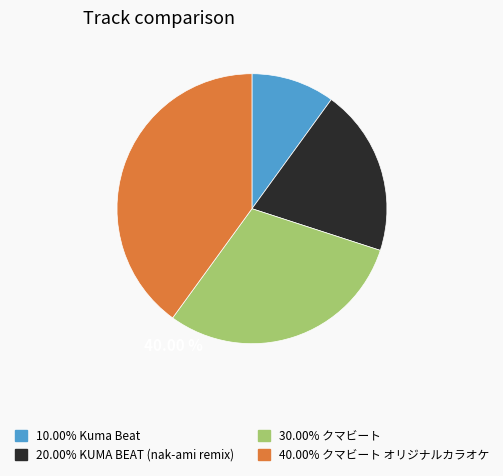

Does any single category account for the majority?

No